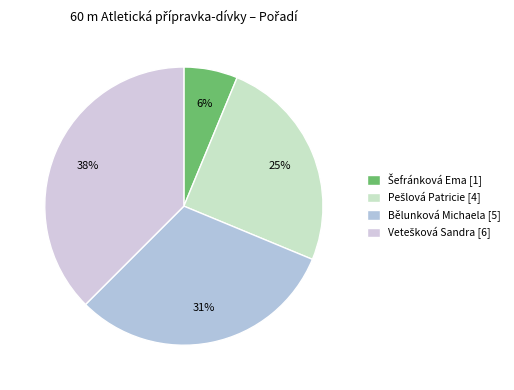

To the nearest percent, what percentage of the pie is Bělunková Michaela?

31%